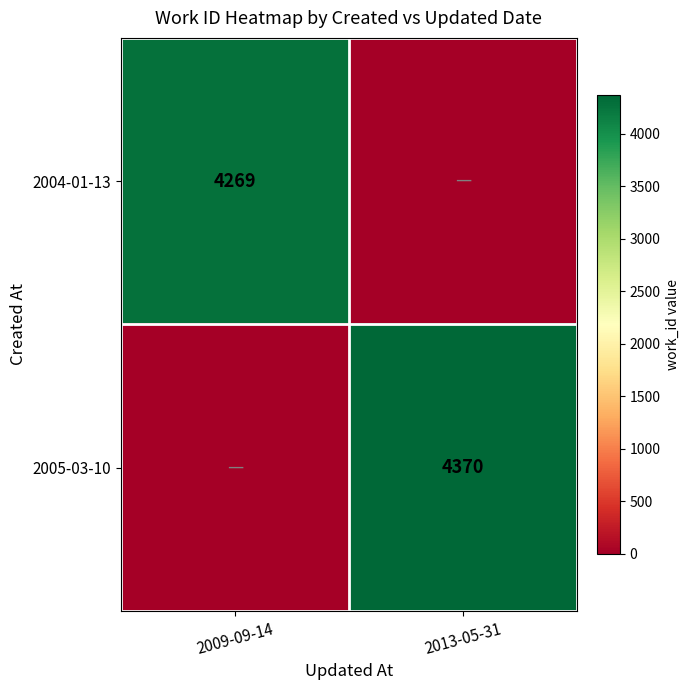

The 2004-01-13 series shows 4269 at 2009-09-14. True or false?

True